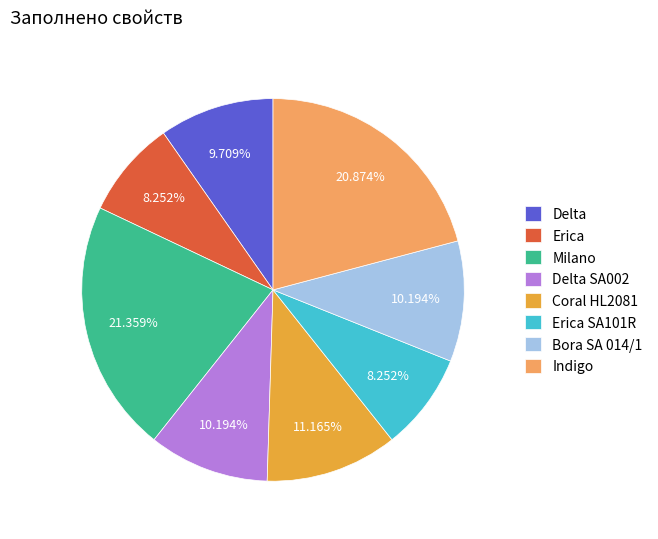

True or false: Bora SA 014/1 accounts for 10% of the total.

True